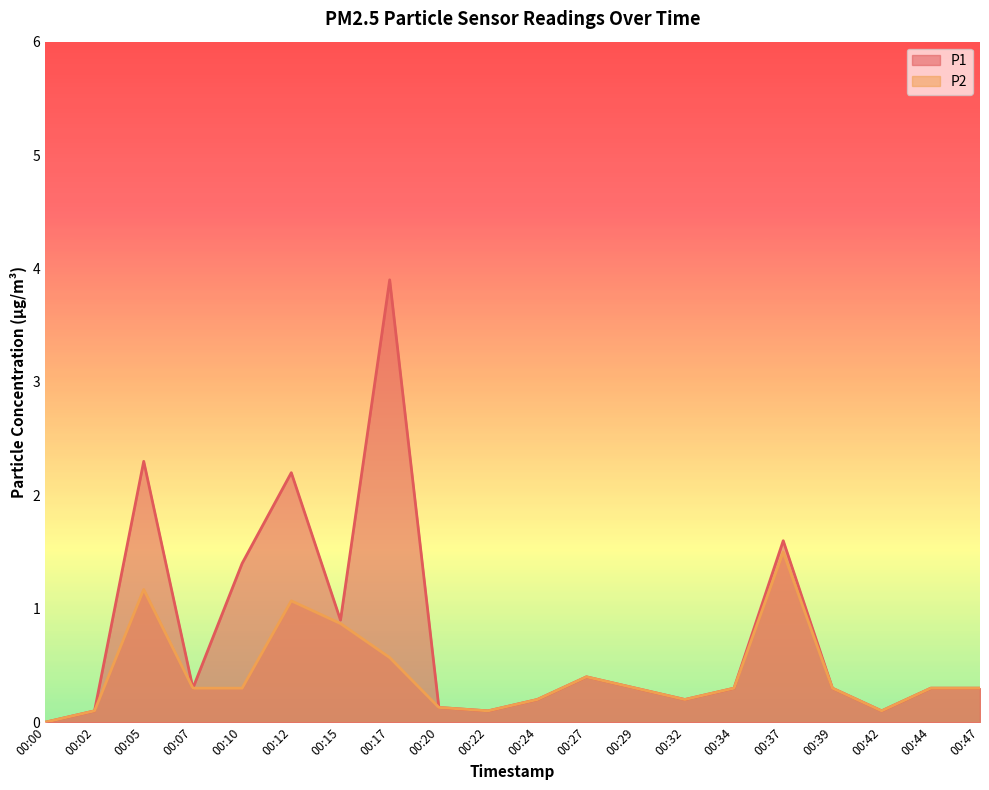

Is the value of P1 at 00:32 greater than the value of P2 at 00:12?

No